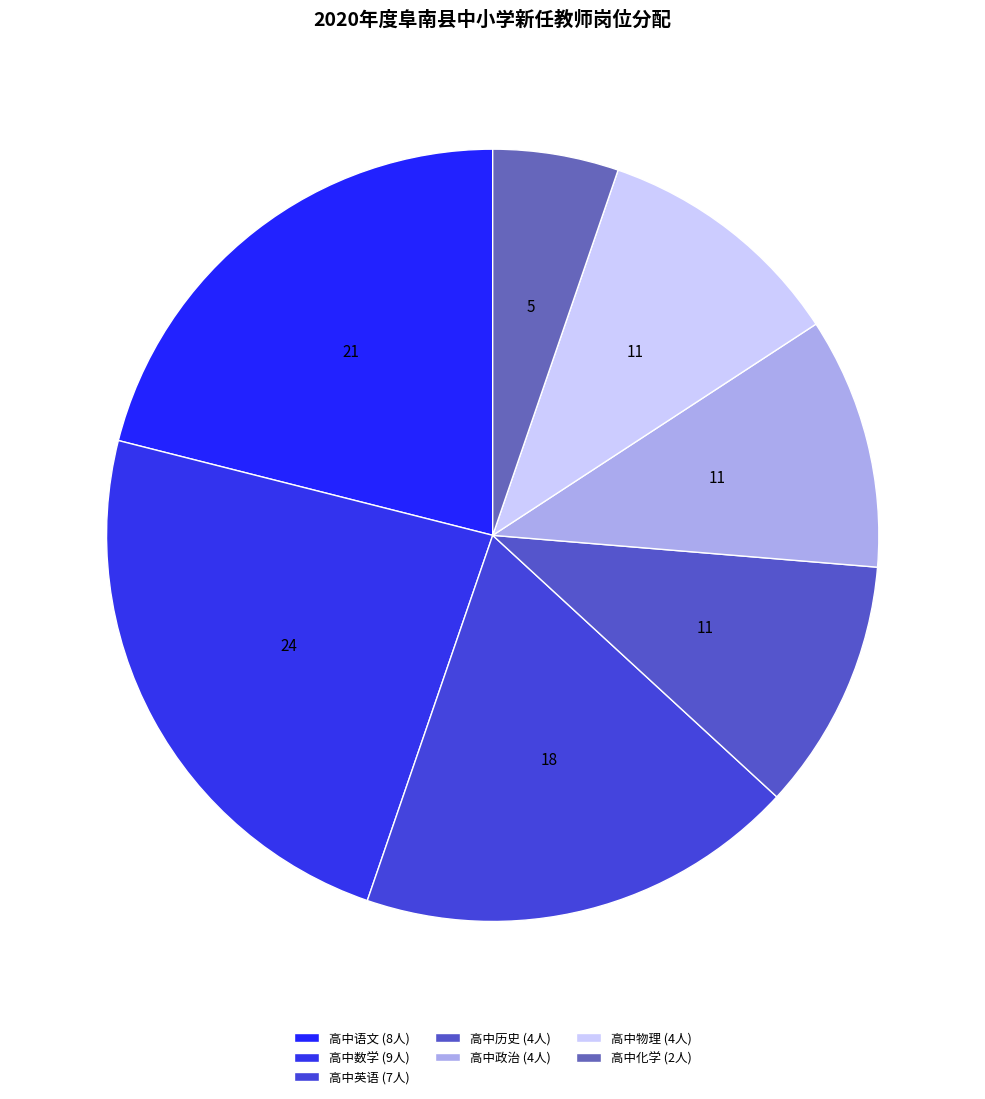

Count the number of slices in the pie.

7